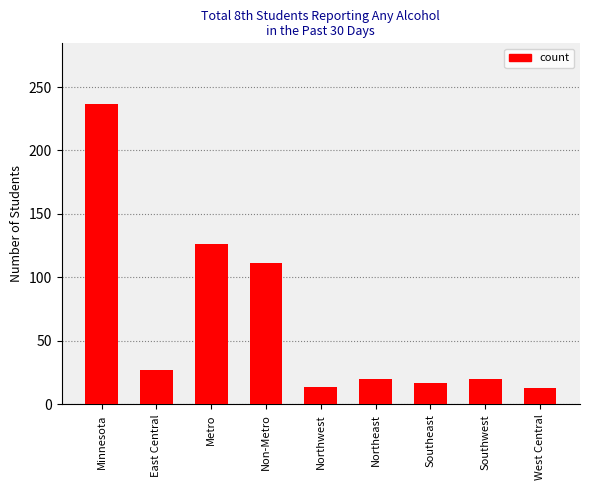

Between Northwest and Non-Metro, which is larger?

Non-Metro